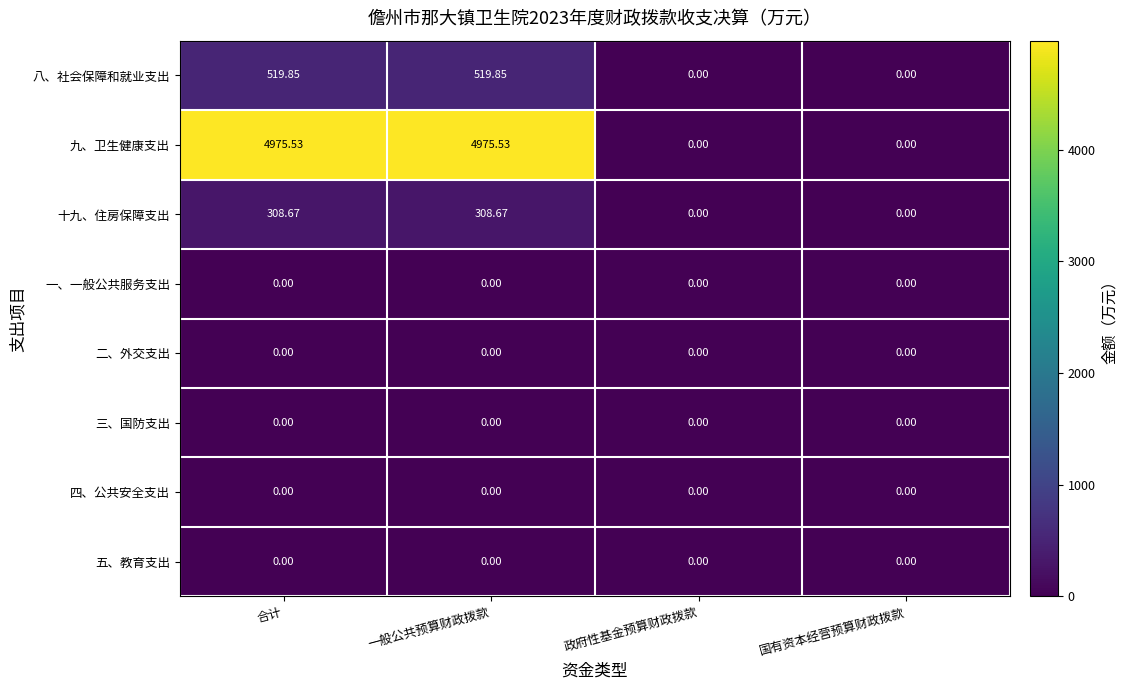

How many data points does each series have?

4